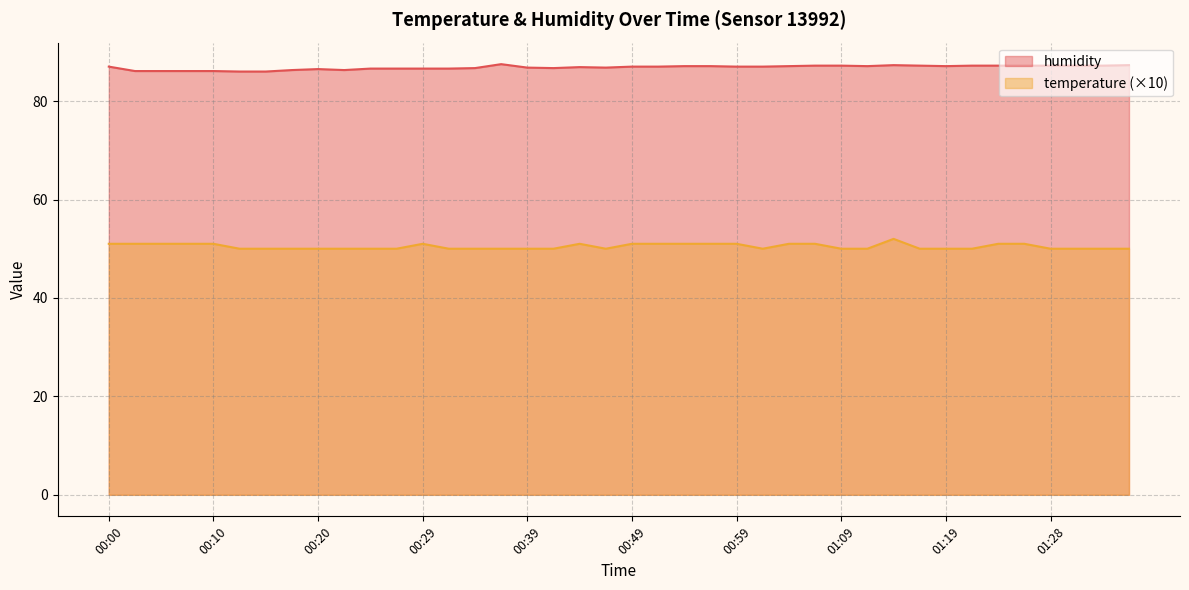

Rank the series by their average value, from highest to lowest.

humidity, temperature (×10)